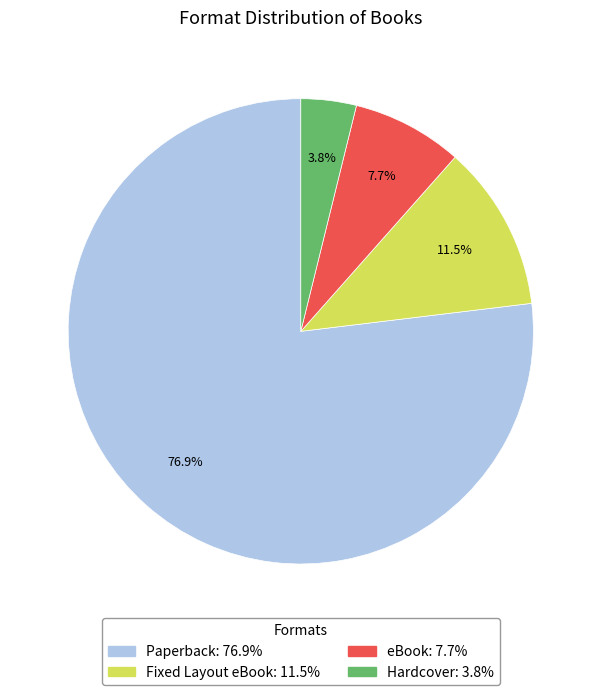

The eBook slice represents 15% of the pie. True or false?

False